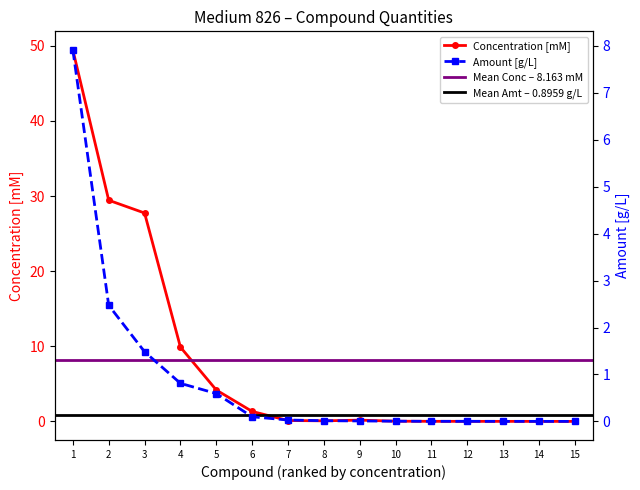

What is the value of the Concentration [mM] point at the 6th from the left?

1.3